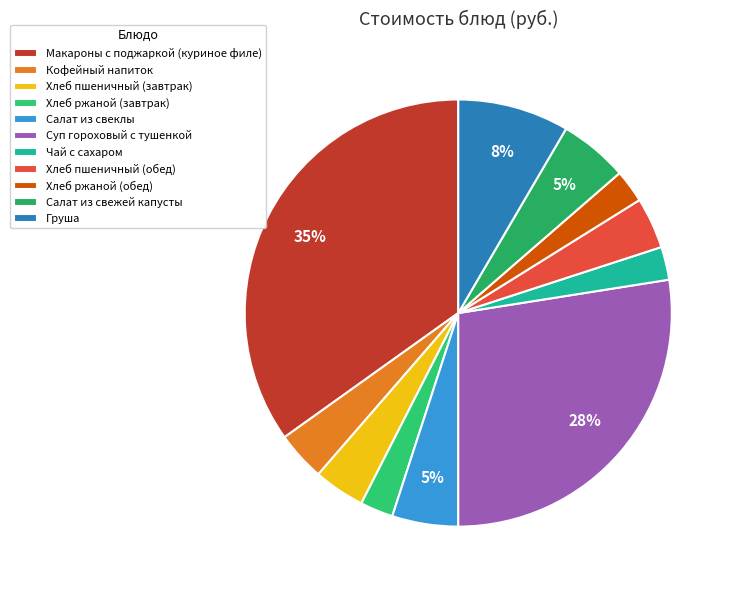

Does Хлеб пшеничный (обед) represent more than half of the total?

No